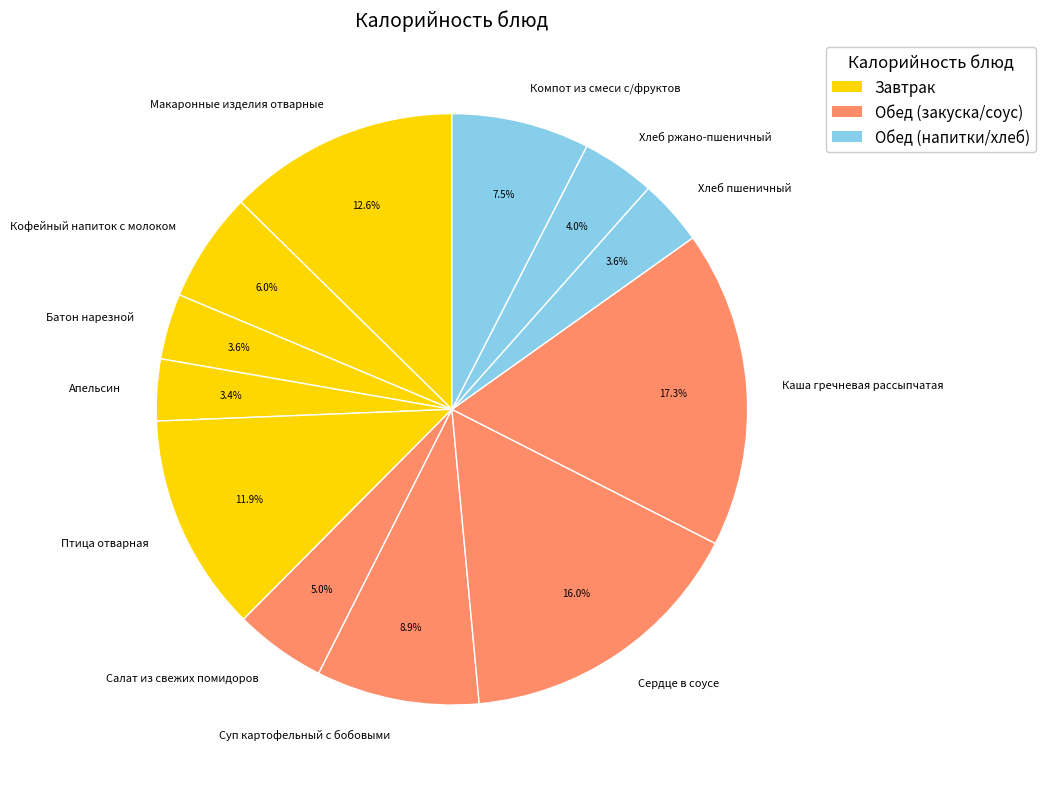

What is the ratio of the value at Компот из смеси с/фруктов to the value at Сердце в соусе?

0.5